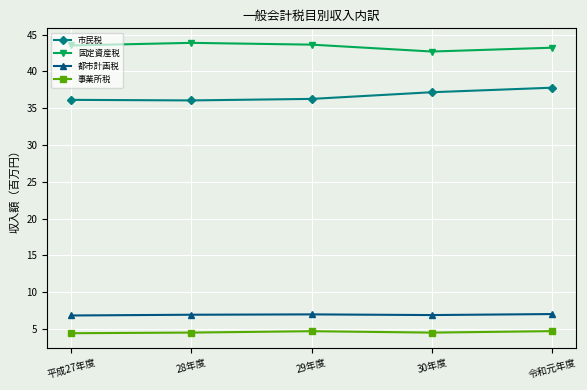

True or false: 都市計画税 and 事業所税 intersect in this chart.

False